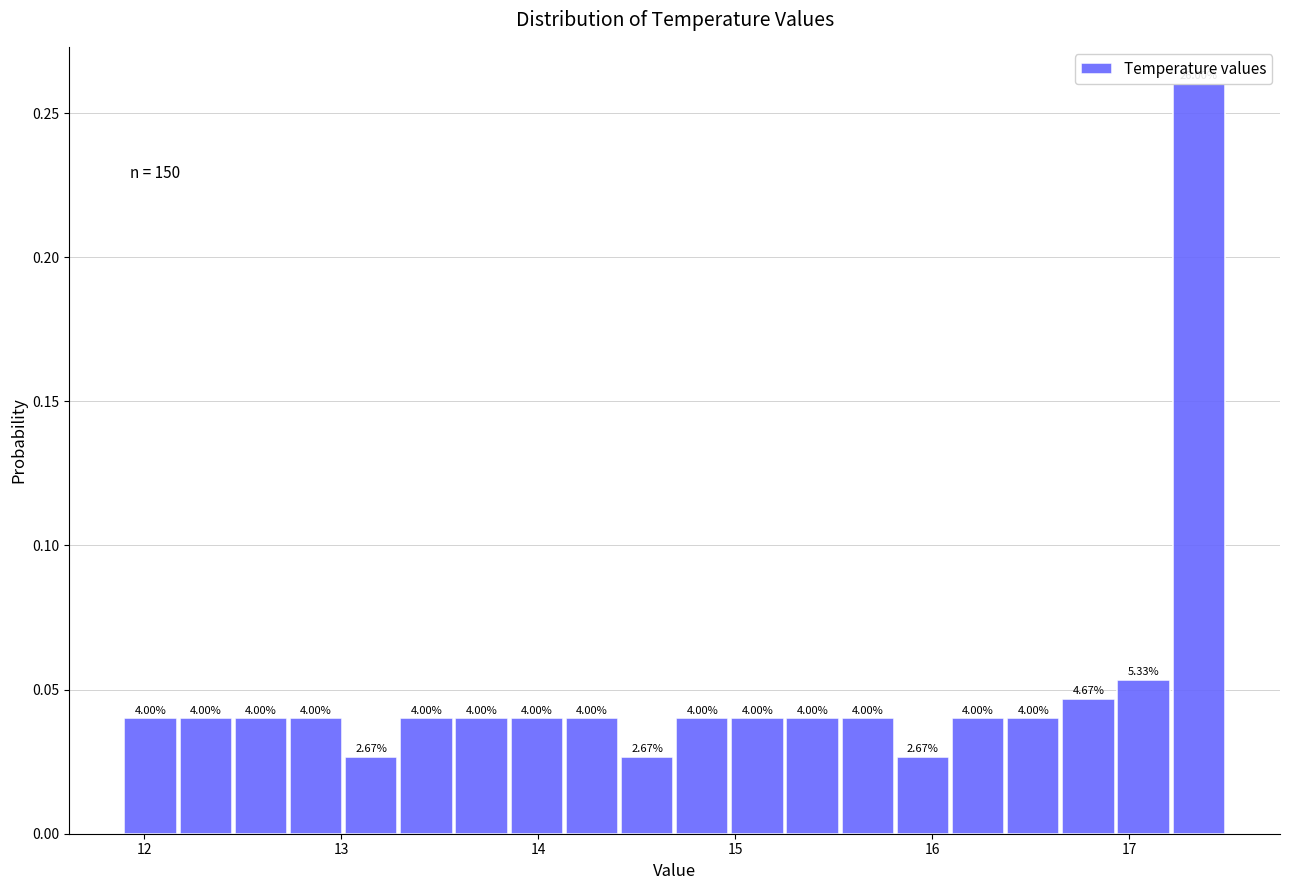

Read against the x-axis, roughly where is the centre of the tallest bar?

17.4